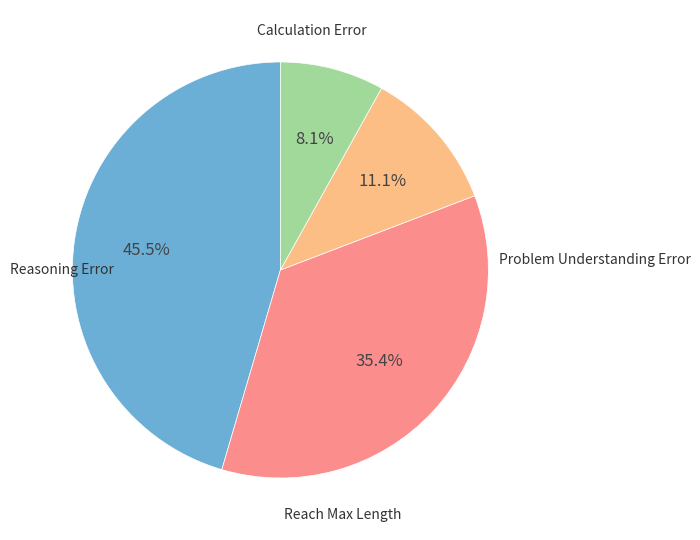

Is there a majority slice in this chart?

No